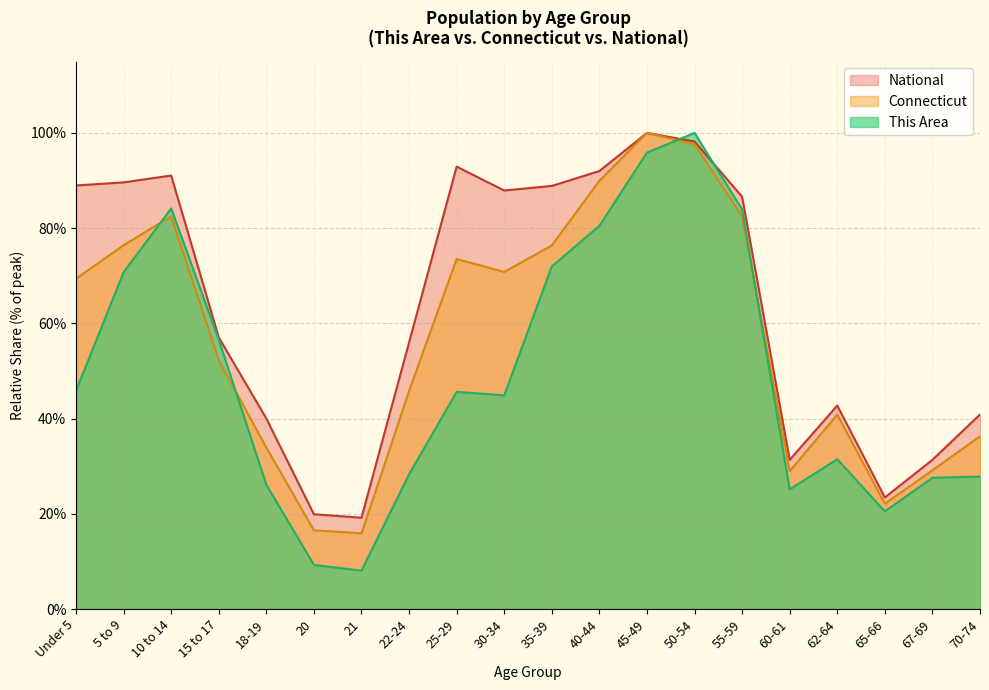

How many values in the This Area series exceed 45?

10